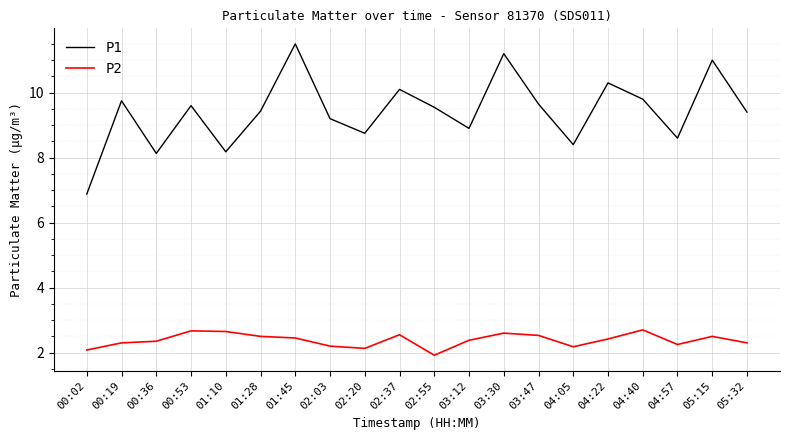

Is the value of P2 at 02:55 greater than the value of P1 at 05:32?

No